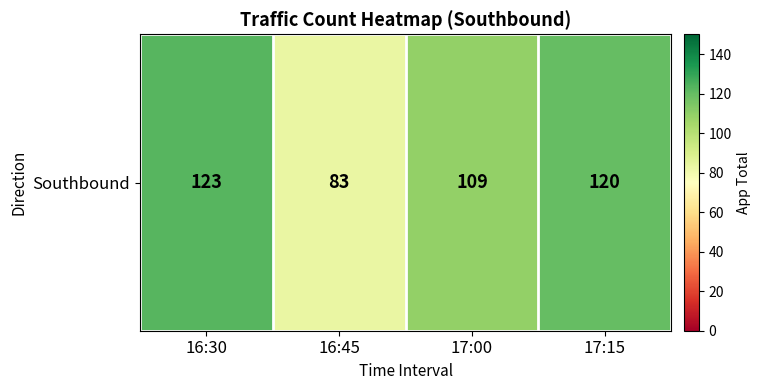

The chart shows a value of 43 at 16:45. True or false?

False